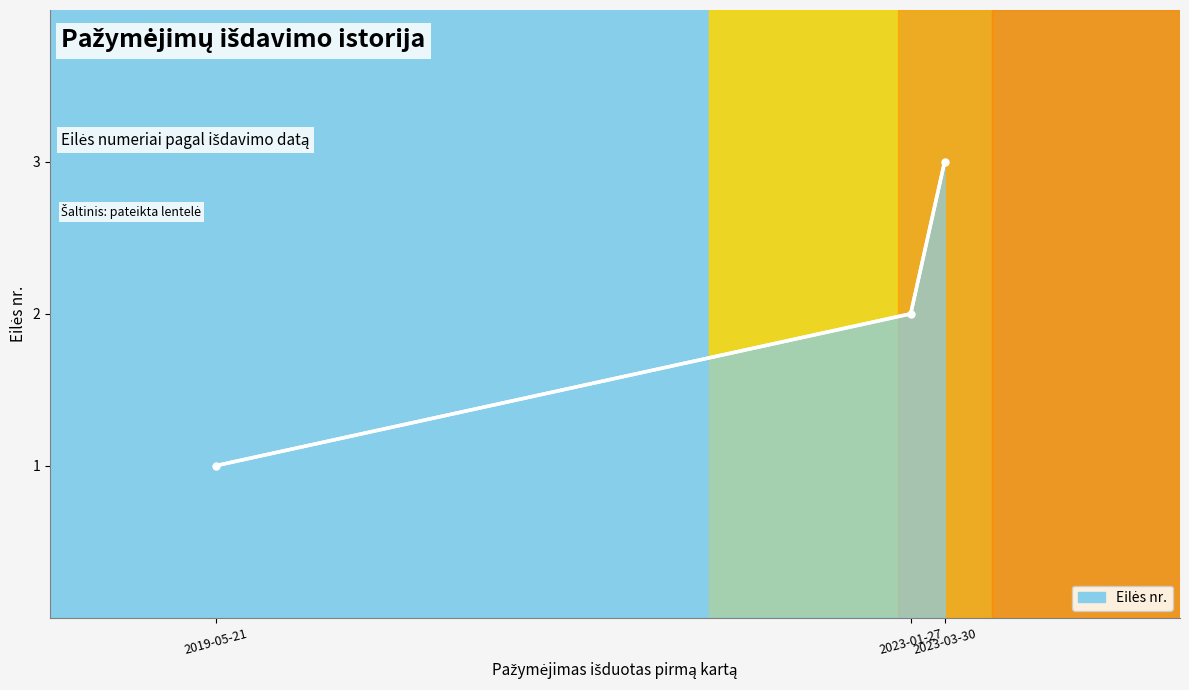

What is the label of the 1st point from the right?

2023-03-30